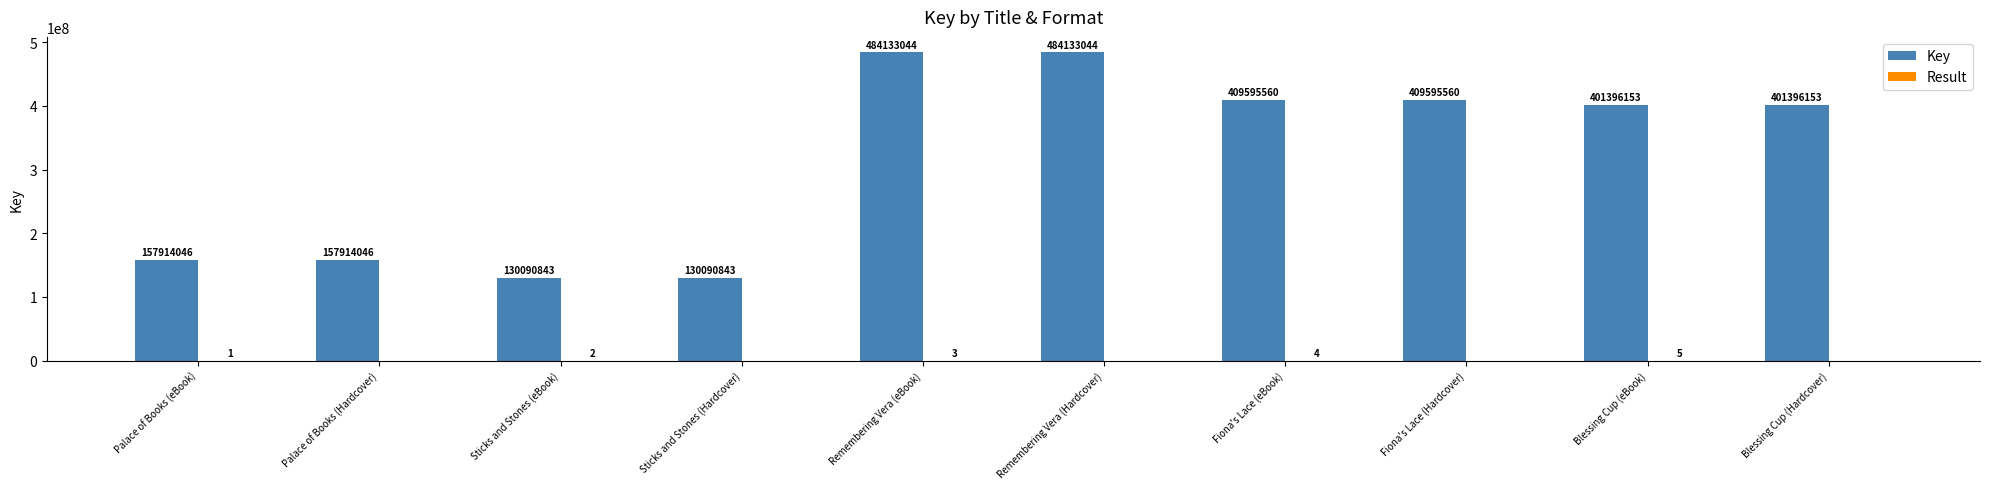

Which series changed the most between Sticks and Stones (eBook) and Remembering Vera (Hardcover)?

Key